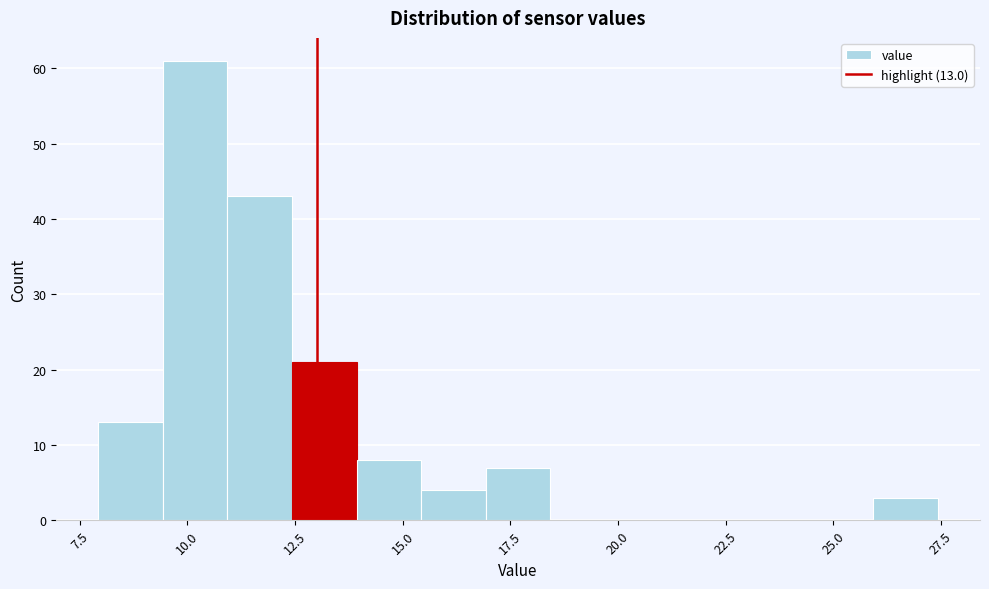

Around what value on the x-axis is the tallest bar? Give the approximate position of its centre, as read against the axis.

10.0